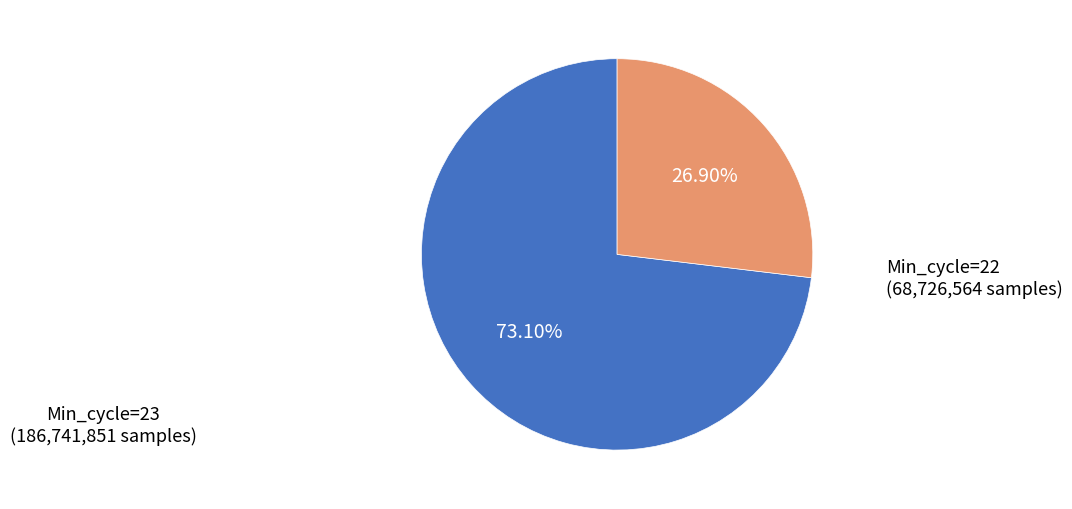

Does any single category account for the majority?

Yes